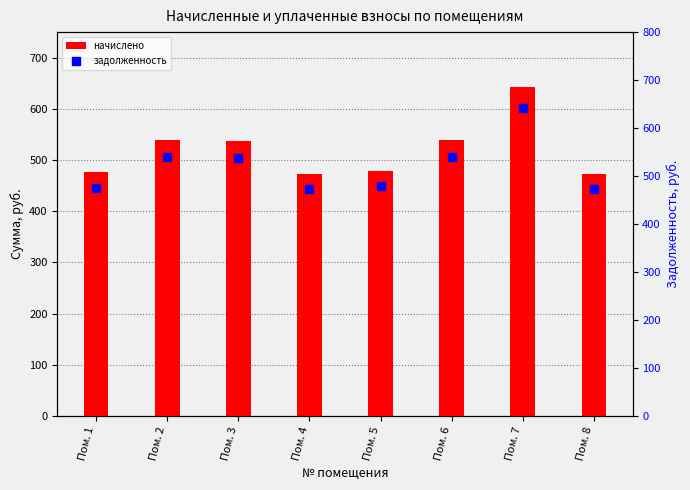

What is the total value across all series at Пом. 8?

947.1